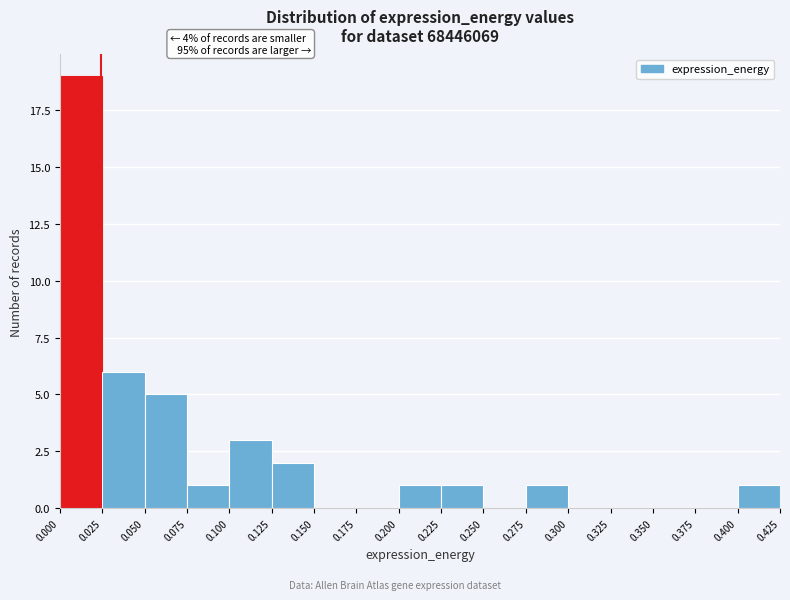

Which range on the x-axis has the tallest bar?

0.000 to 0.025